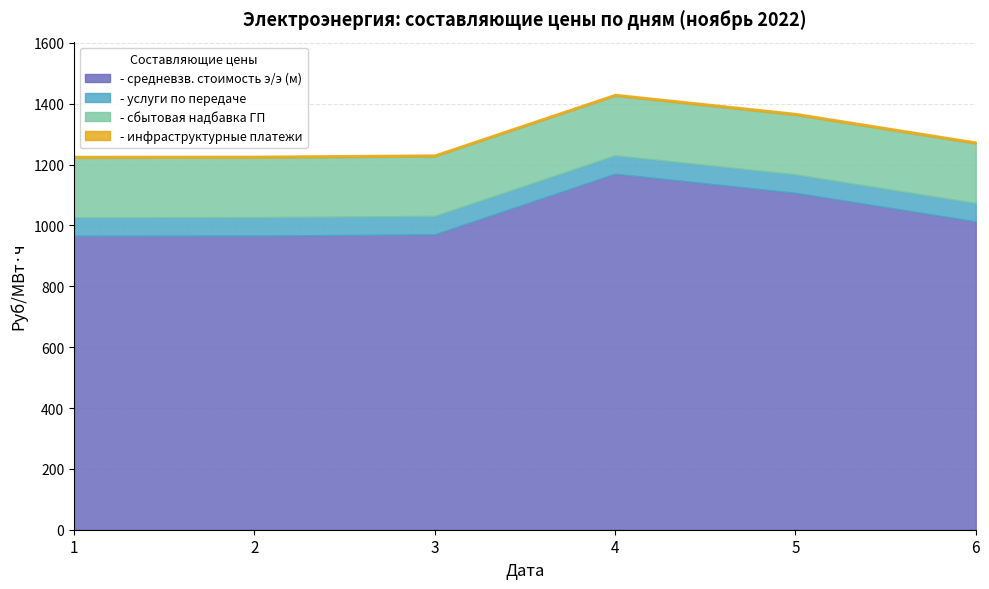

True or false: - сбытовая надбавка ГП and - средневзв. стоимость э/э (м) intersect in this chart.

False